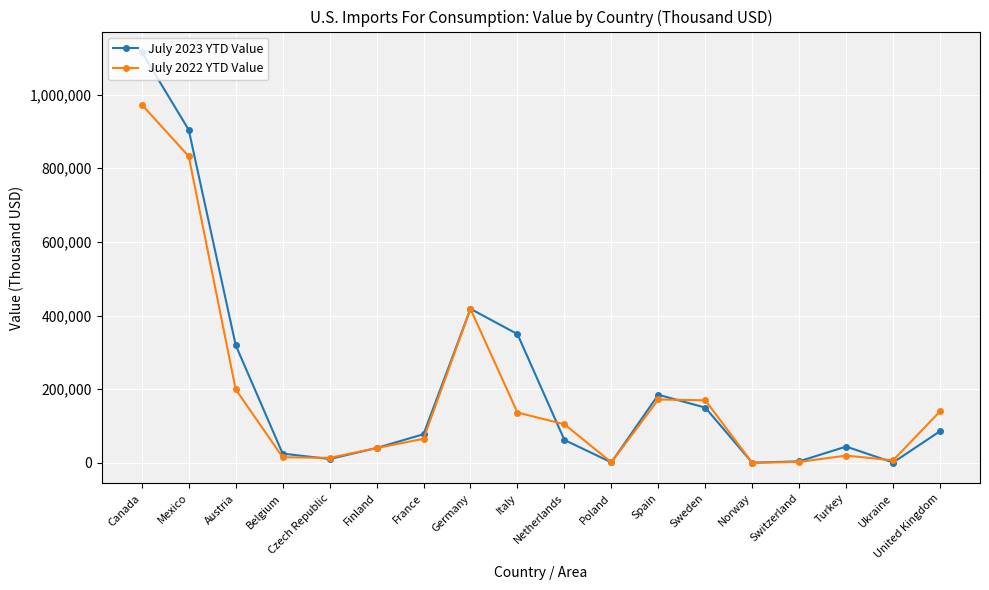

Rank the series by their maximum value, from lowest to highest.

July 2022 YTD Value, July 2023 YTD Value